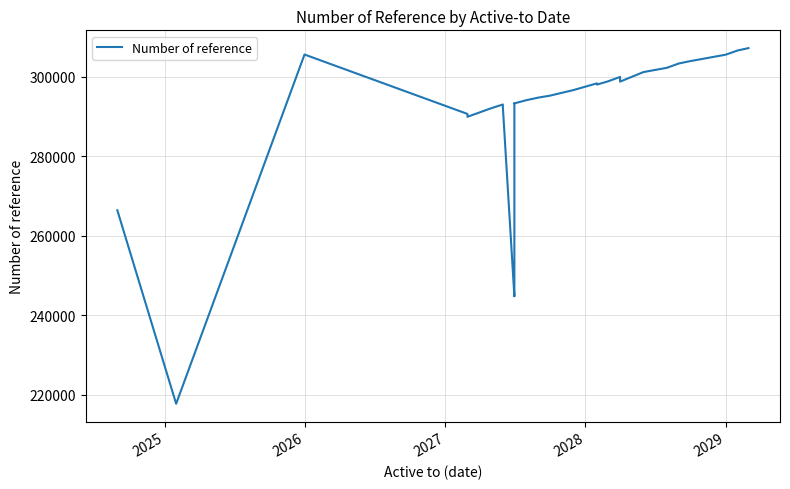

Reading left to right, what are all the values shown in this chart?

266445	217751	305644	290691	289972	292102	293067	292957	292950	292874	292823	292816	292468	244834	244831	244830	244829	244827	244826	293391	293339	294146	294797	295280	296678	298392	298296	298075	298903	300001	299894	298824	301230	301229	302305	303392	303990	305604	306663	307255